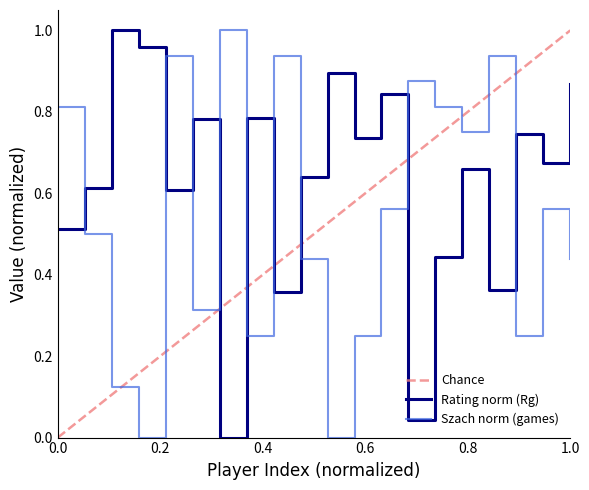

True or false: Szach norm (games) and Rating norm (Rg) cross at least once.

True